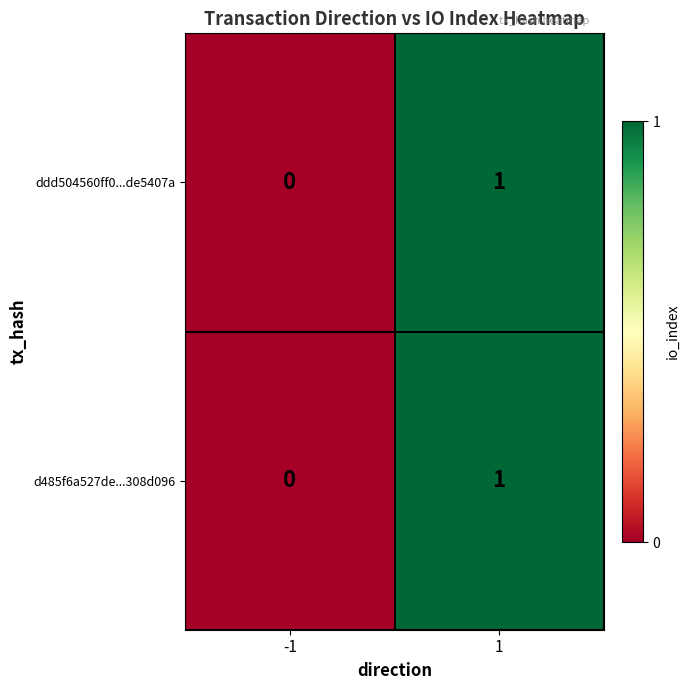

Reading left to right, list all the values displayed in this chart.

ddd504560ff0...de5407a: 0	1
d485f6a527de...308d096: 0	1